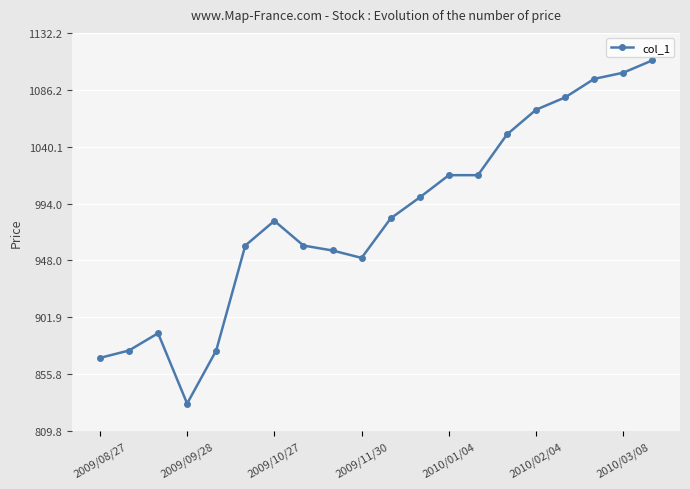

Reading left to right, transcribe all the data shown in this chart.

869	875	889	832	875	960	980	960	956	950	982	999	1017	1017	1050	1070	1080	1095	1100	1110